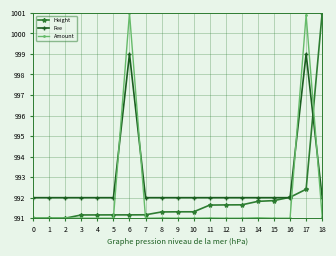

What is the highest value of the Height series?

1001.0